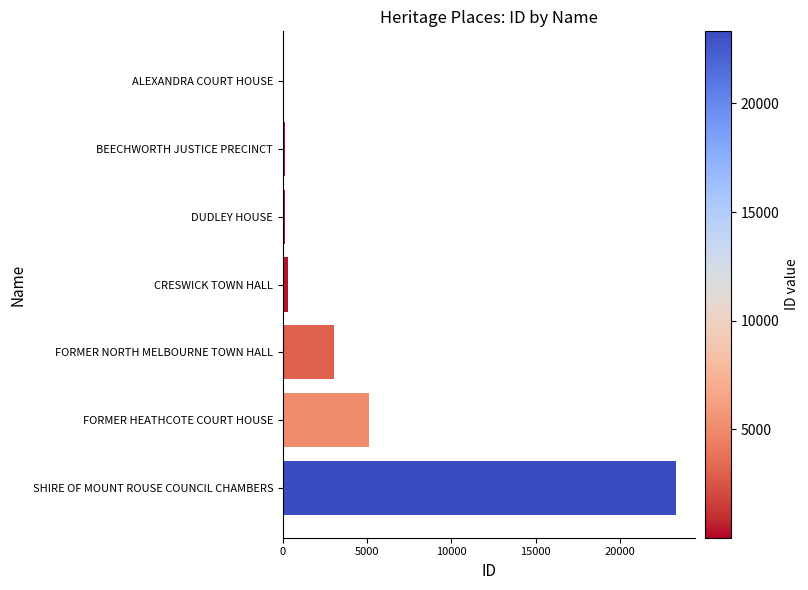

At which label is the value closest to 11668?

FORMER HEATHCOTE COURT HOUSE